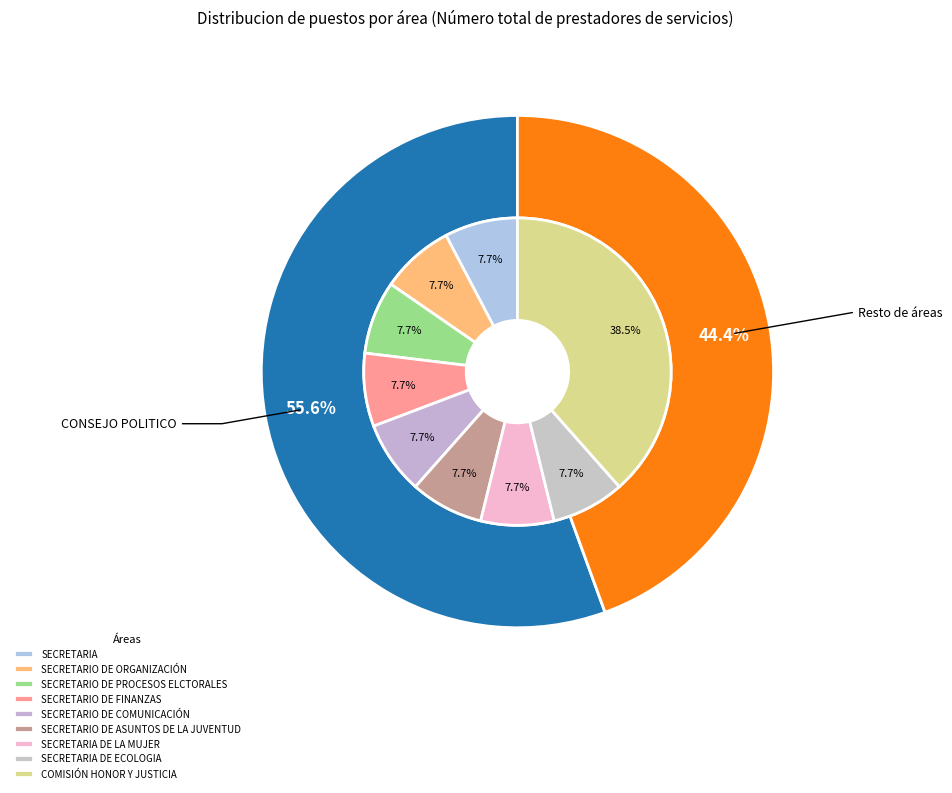

Rank the categories by value from lowest to highest.

SECRETARIA, SECRETARIO DE ORGANIZACIÓN, SECRETARIO DE PROCESOS ELCTORALES, SECRETARIO DE FINANZAS, SECRETARIO DE COMUNICACIÓN, SECRETARIO DE ASUNTOS DE LA JUVENTUD, SECRETARIA DE LA MUJER, SECRETARIA DE ECOLOGIA Y MEDIO AMBIENTE, COMISIÓN ESTATAL DE DE HONOR Y JUSTICIA, CONSEJO POLITICO